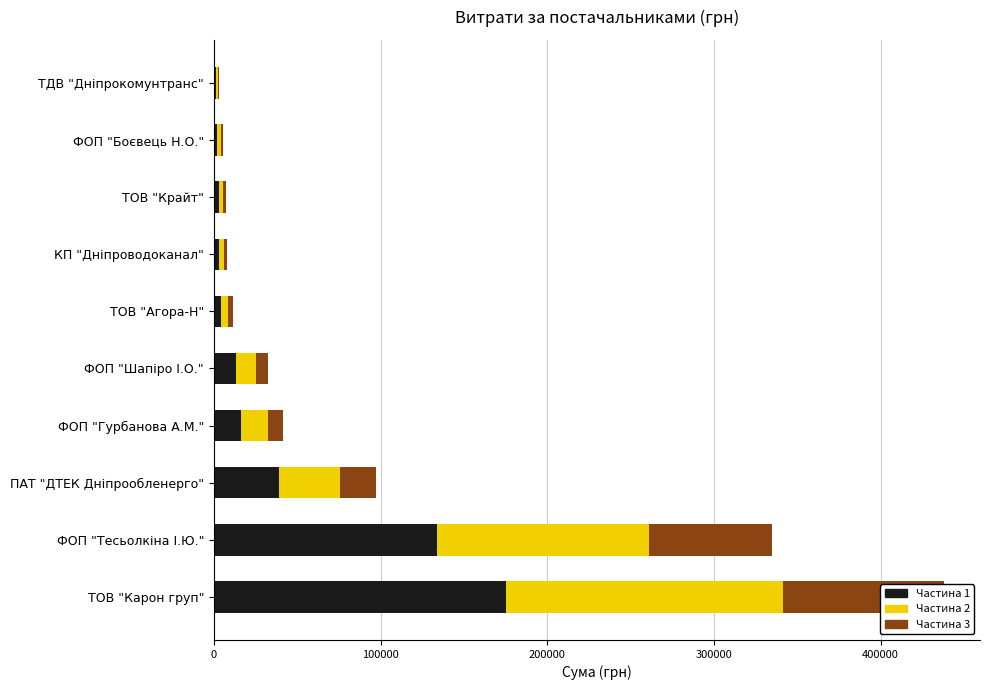

Reading left to right, what are all the values shown in this chart?

Частина 1 (40%): 175071.0	133972.9	38922.8	16583.5	13004.6	4480.0	3136.0	2942.3	2142.0	1268.8
Частина 2 (38%): 166317.5	127274.2	36976.7	15754.3	12354.4	4256.0	2979.2	2795.2	2034.9	1205.4
Частина 3 (22%): 96289.1	73685.1	21407.5	9120.9	7152.5	2464.0	1724.8	1618.2	1178.1	697.8